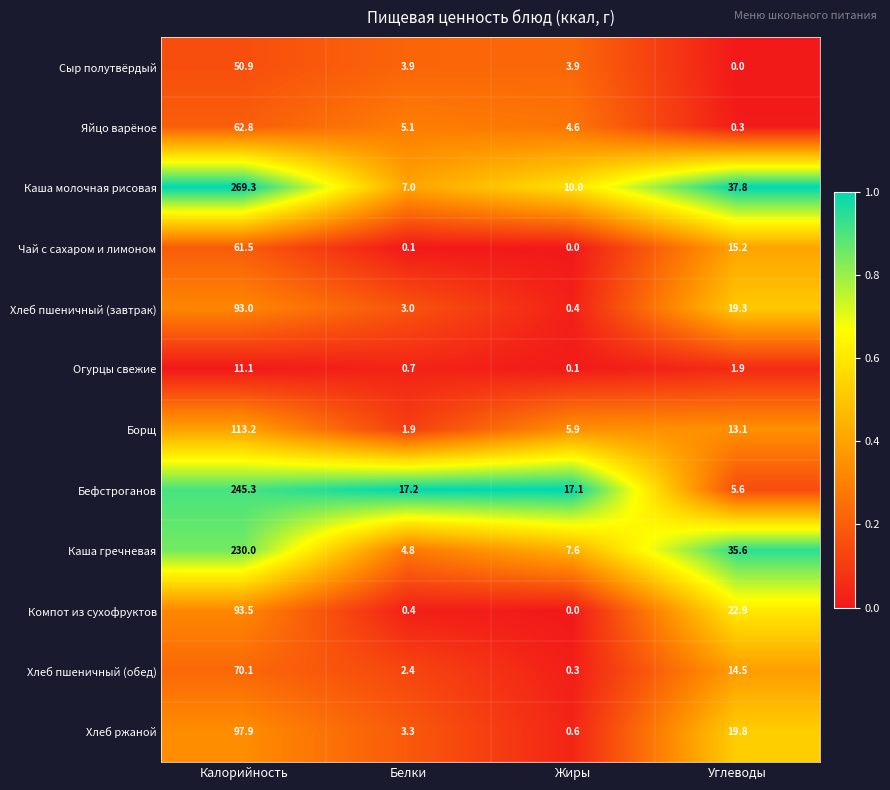

What is the sum of all Хлеб пшеничный (завтрак) values?

115.7